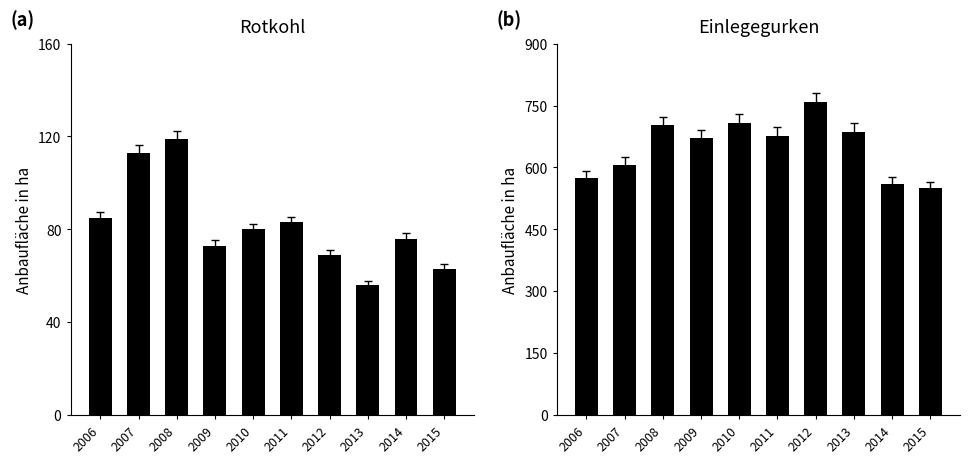

Which category has the lowest value across all series?

2013